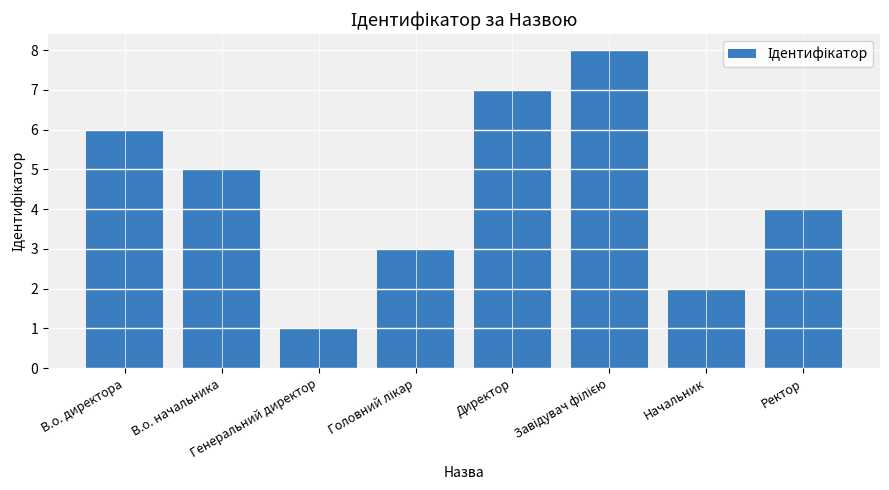

What is the difference between the maximum and minimum values?

7